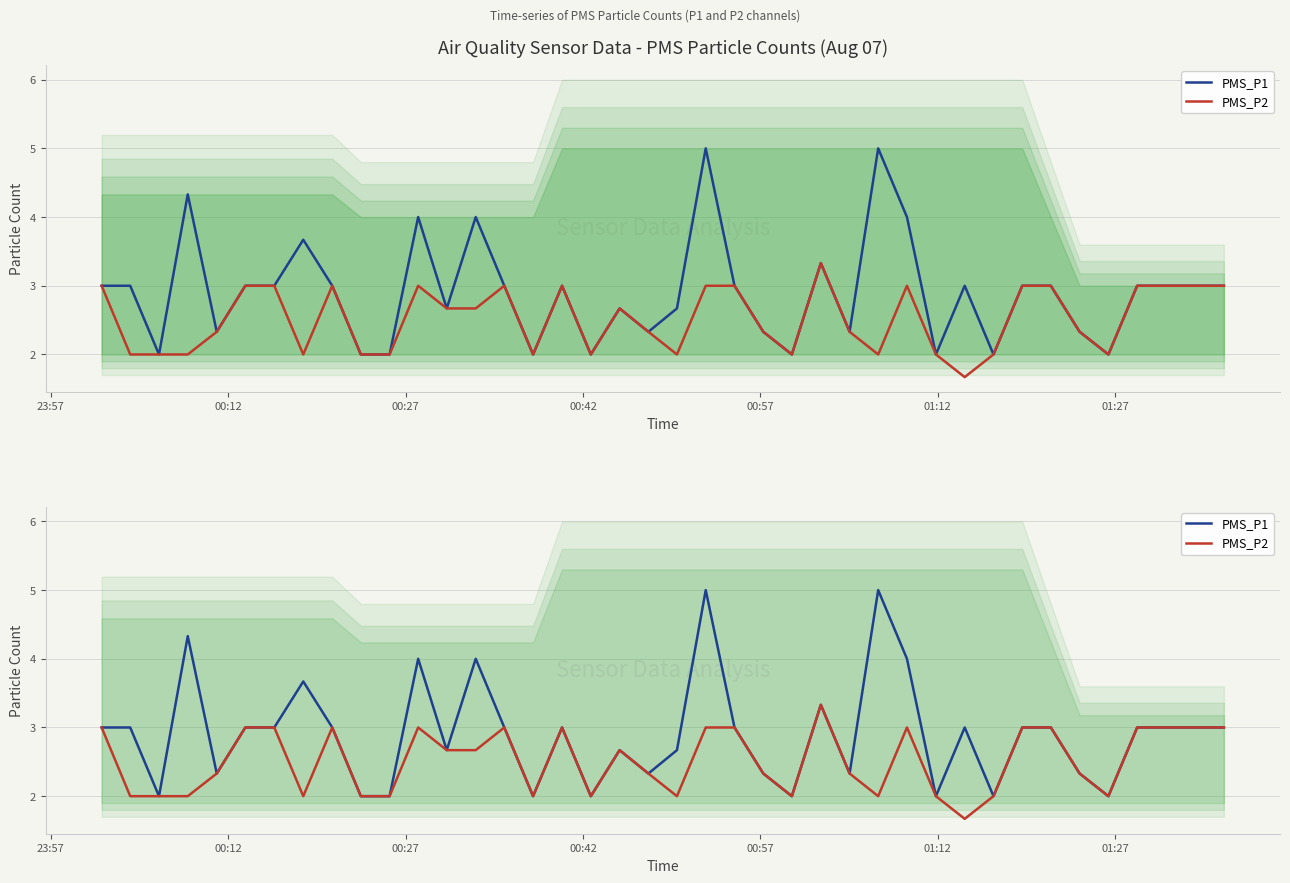

How many values in the PMS_P2 series exceed 2?

25